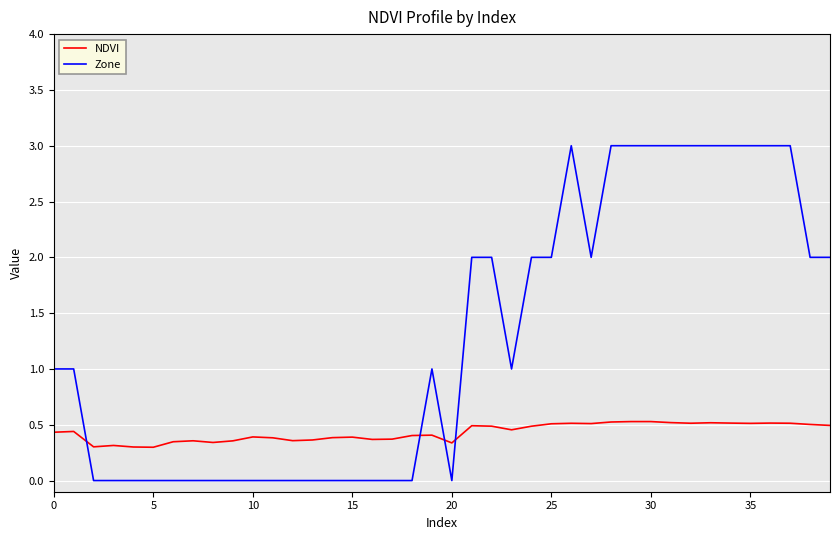

Which series has the largest total across all categories?

Zone